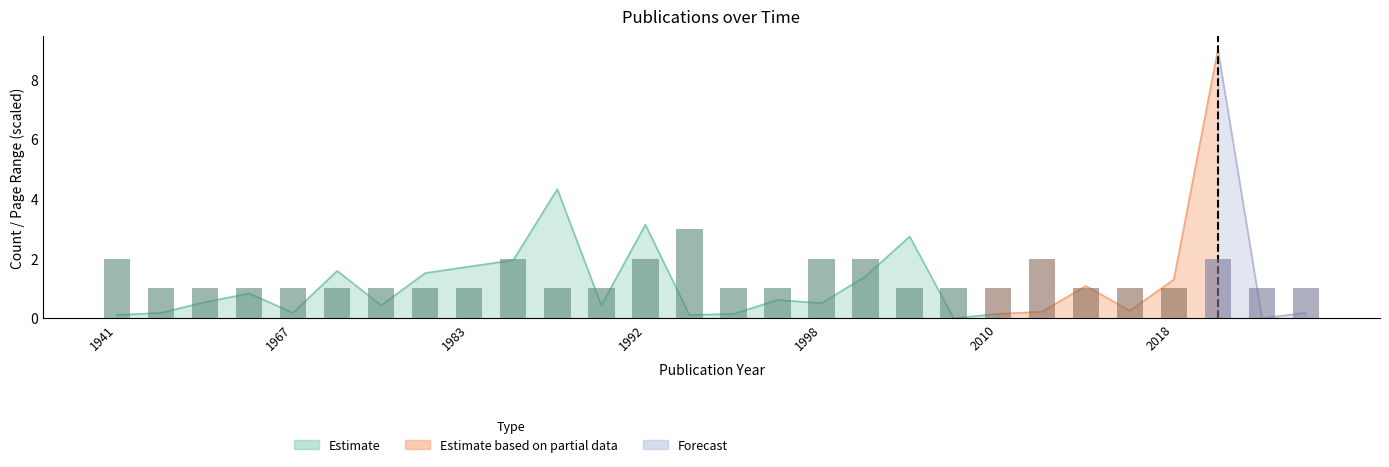

How many categories are shown in the chart?

28